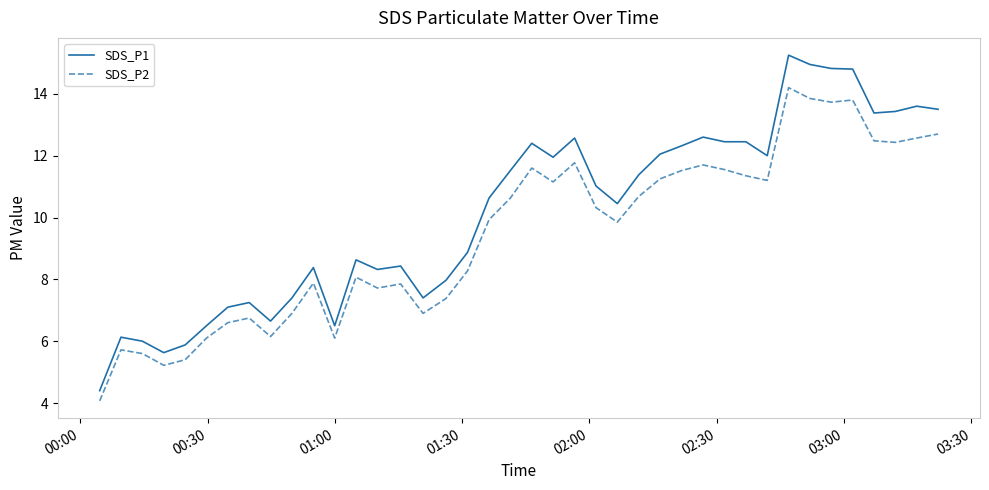

List the series in order of their peak value, lowest first.

SDS_P2, SDS_P1